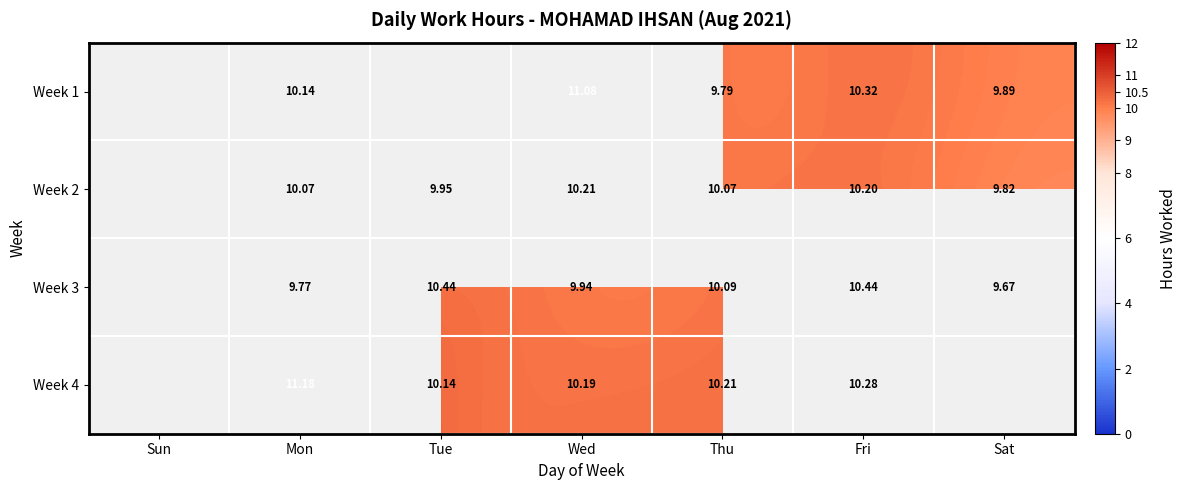

Count the number of categories in the chart.

7